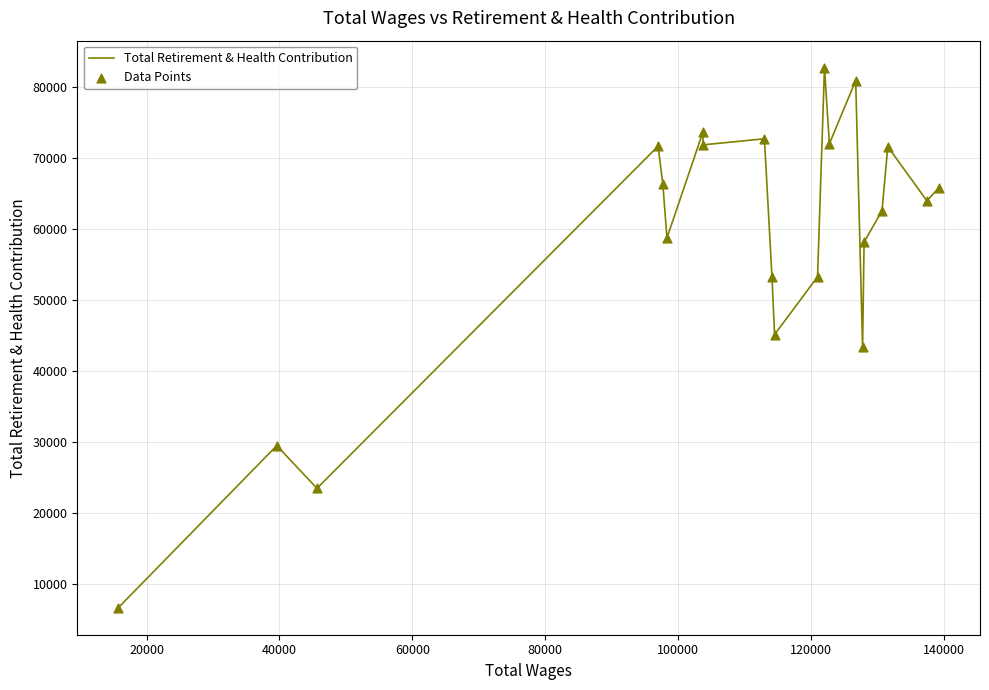

What is the maximum value shown in the chart?

82711